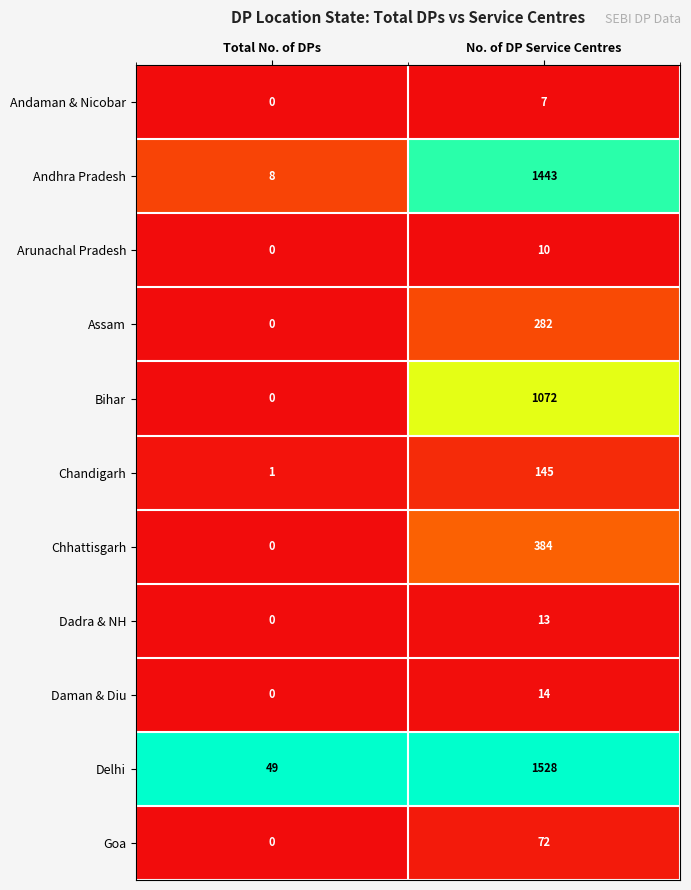

What is the maximum value for Assam?

282